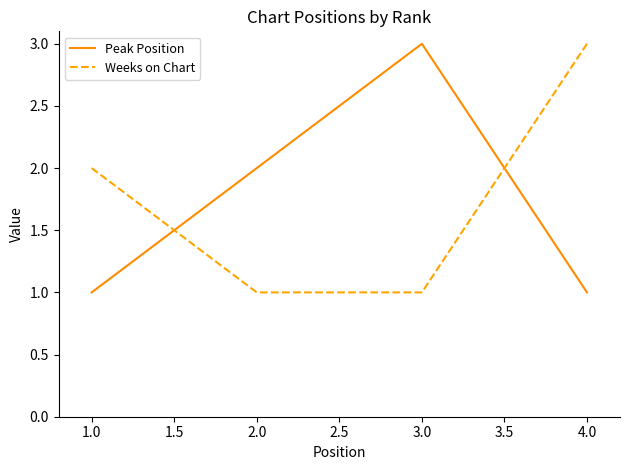

Does the chart have visible grid lines?

No